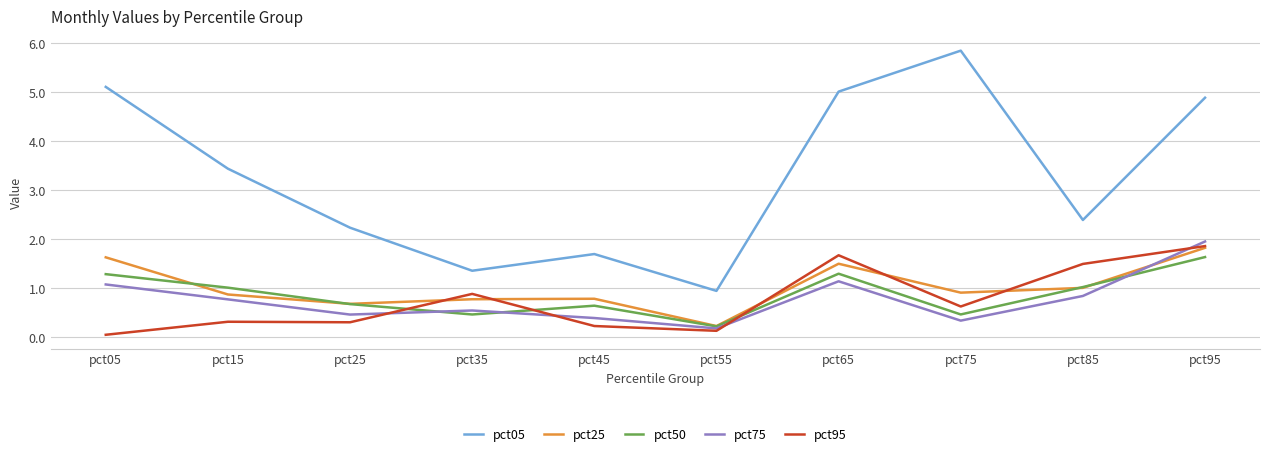

The pct25 series shows 2.9 at pct95. True or false?

False